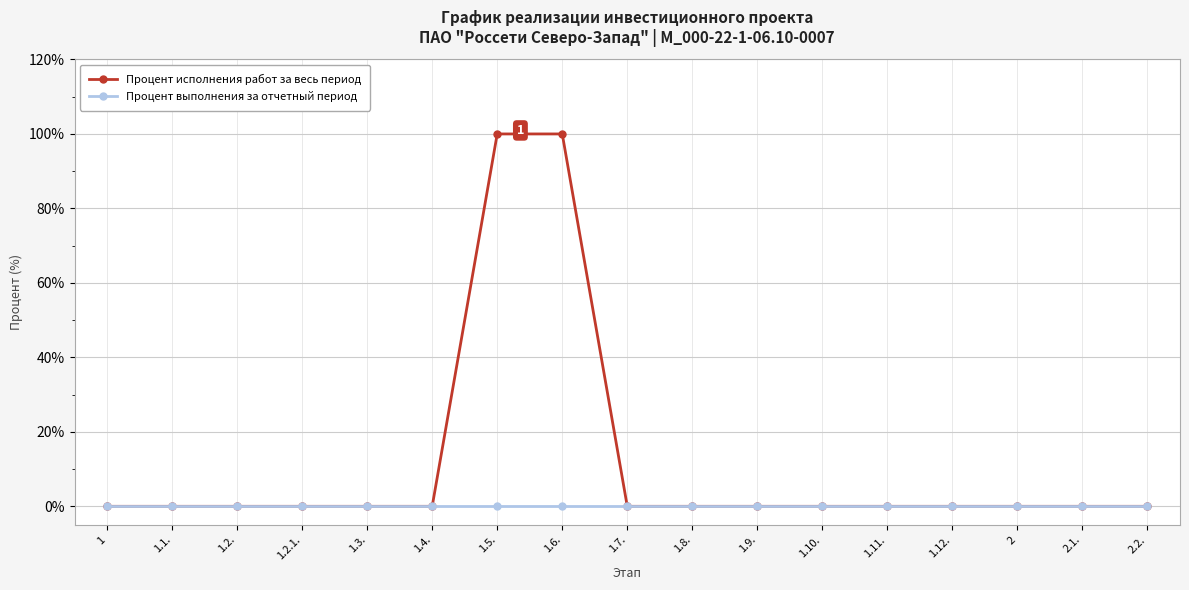

What is the difference between the second highest and second lowest values in the Процент исполнения работ за весь период series?

100